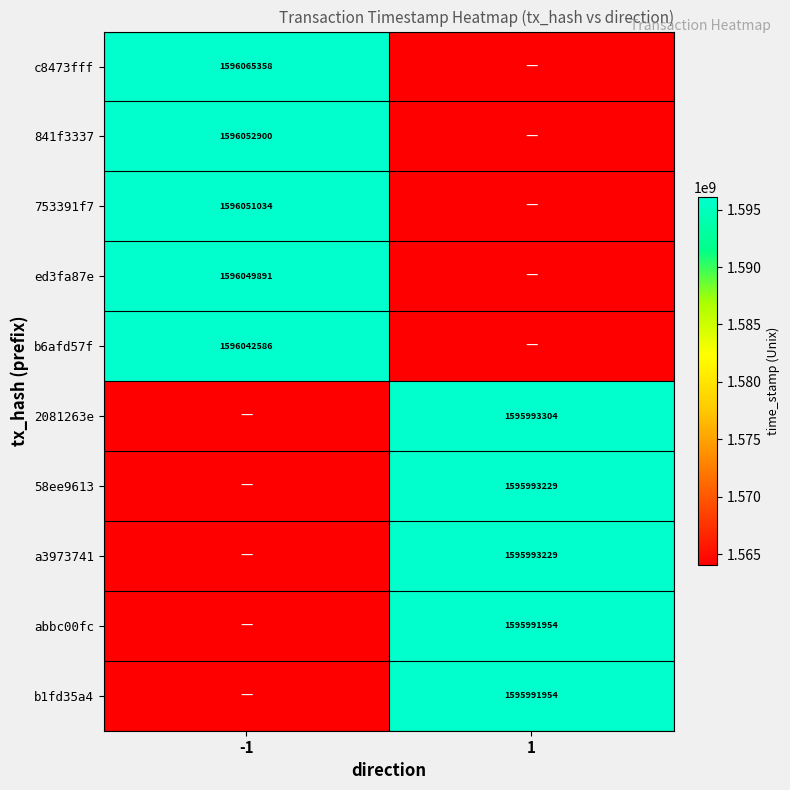

Which series has the widest spread of values?

c8473fff